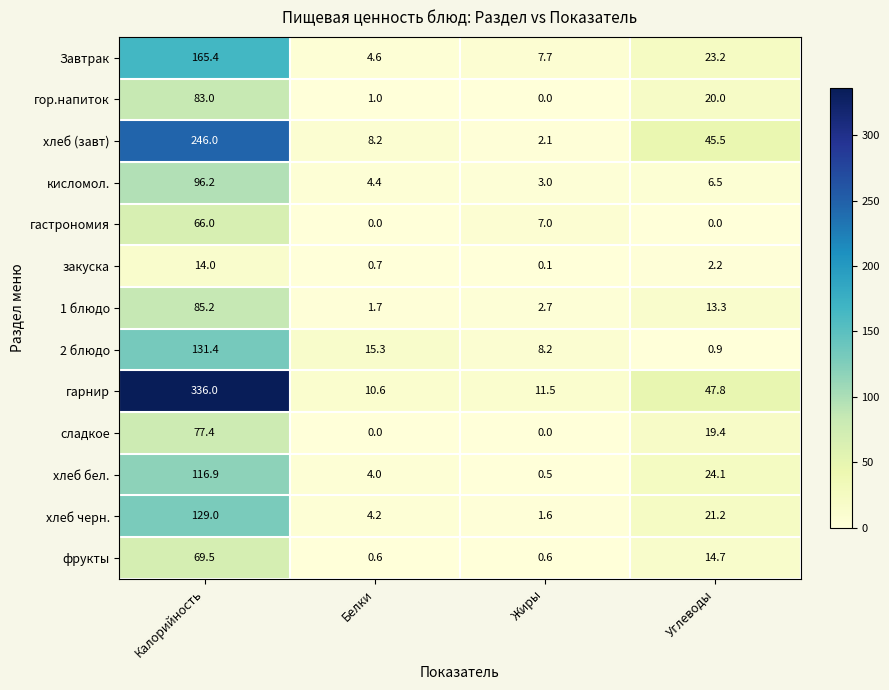

What is the difference between the кисломол. values at Белки and Углеводы?

2.1